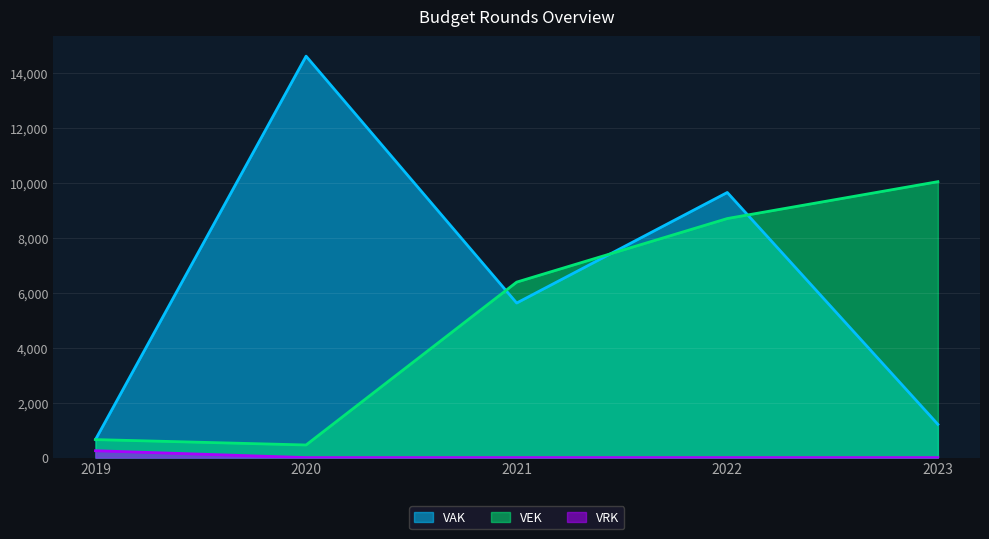

What is the total value across all series at 2020?

15060